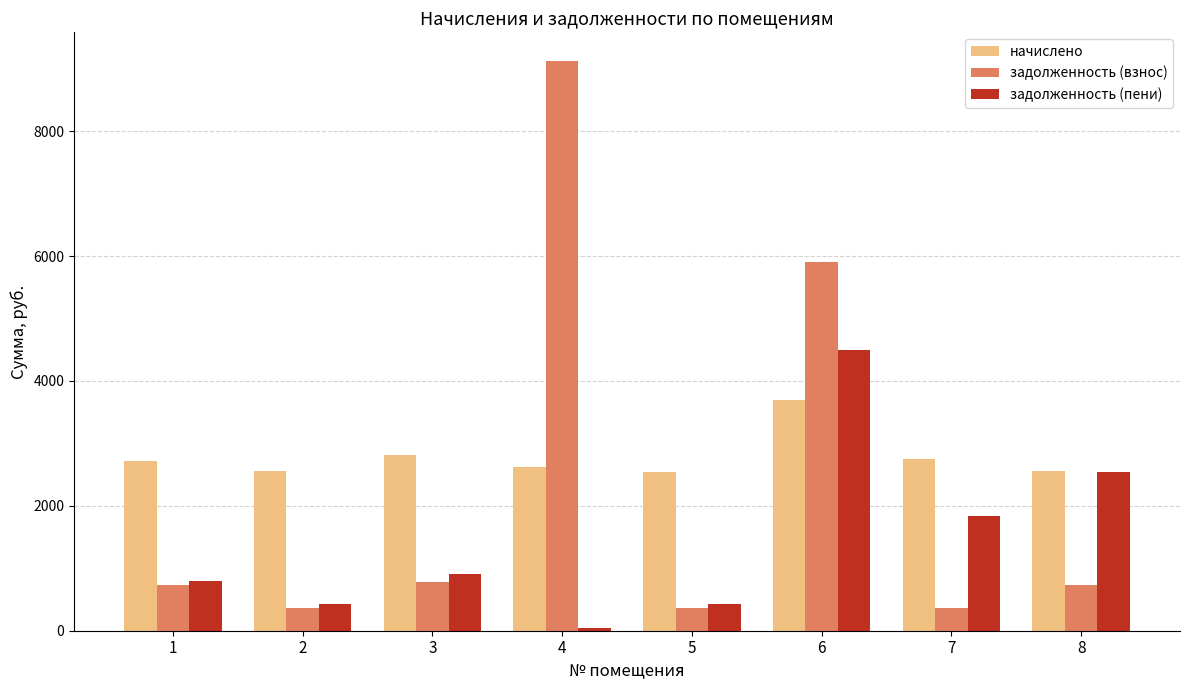

What is the value of the задолженность (взнос) bar at the 4th from the left?

9126.5